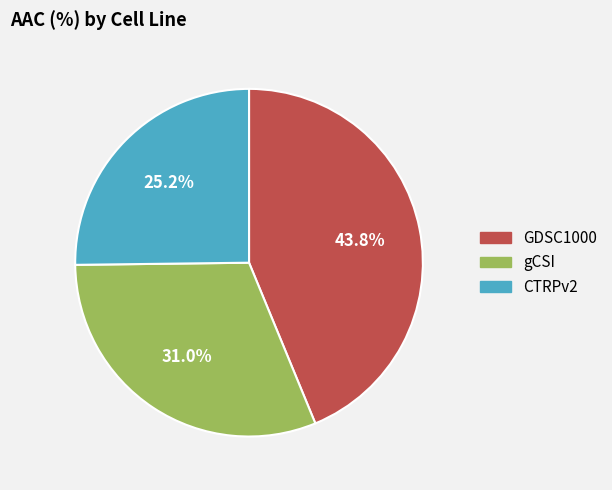

The GDSC1000 slice represents 31% of the pie. True or false?

False